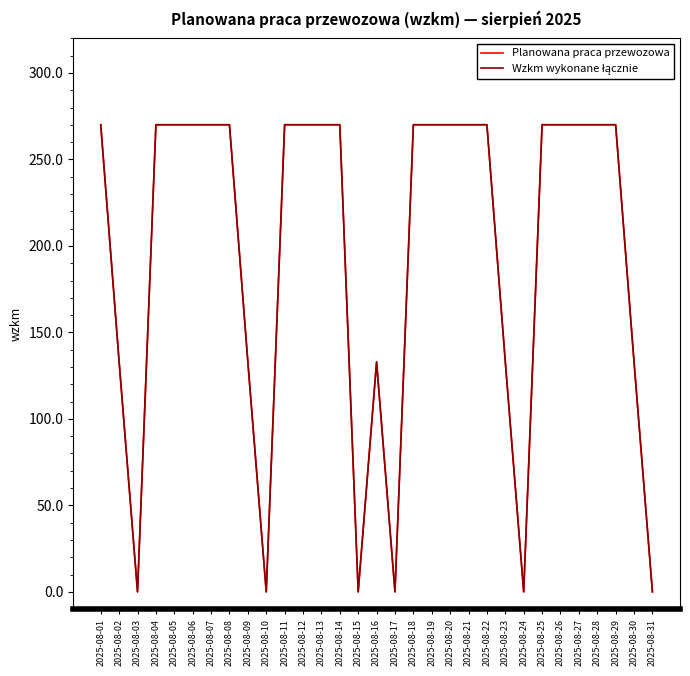

Does the chart have visible grid lines?

No